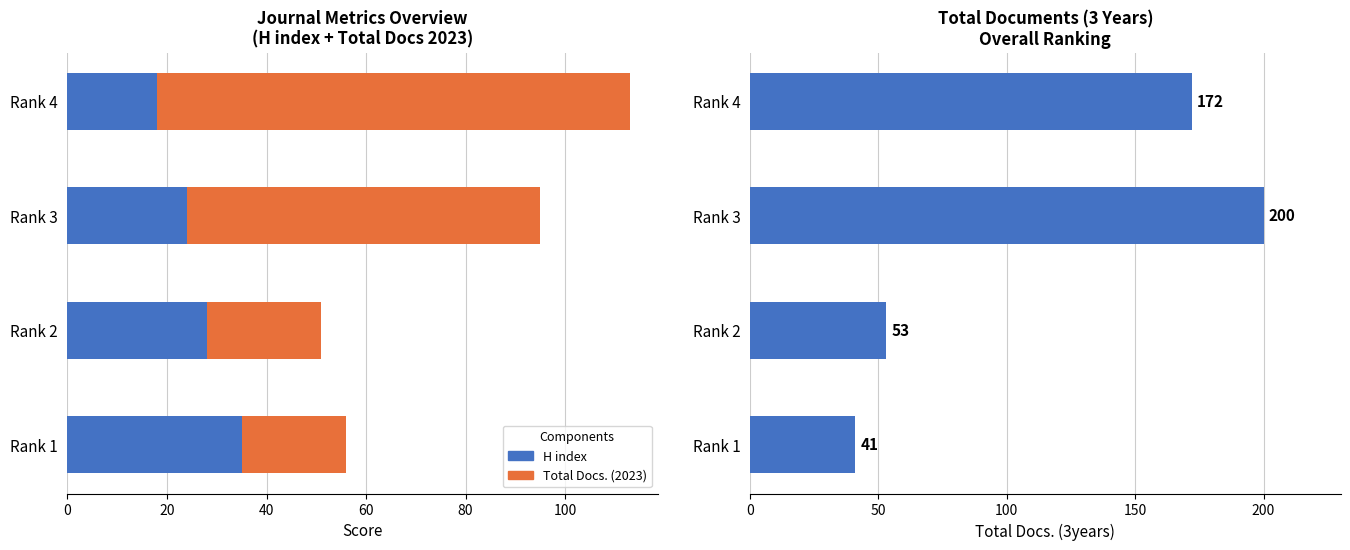

What is the difference between the maximum and minimum values in the H index series?

17